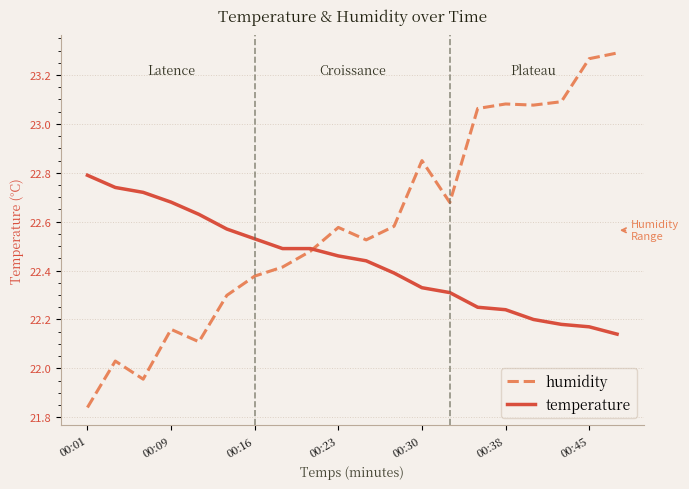

Which series has the largest range (max minus min)?

humidity